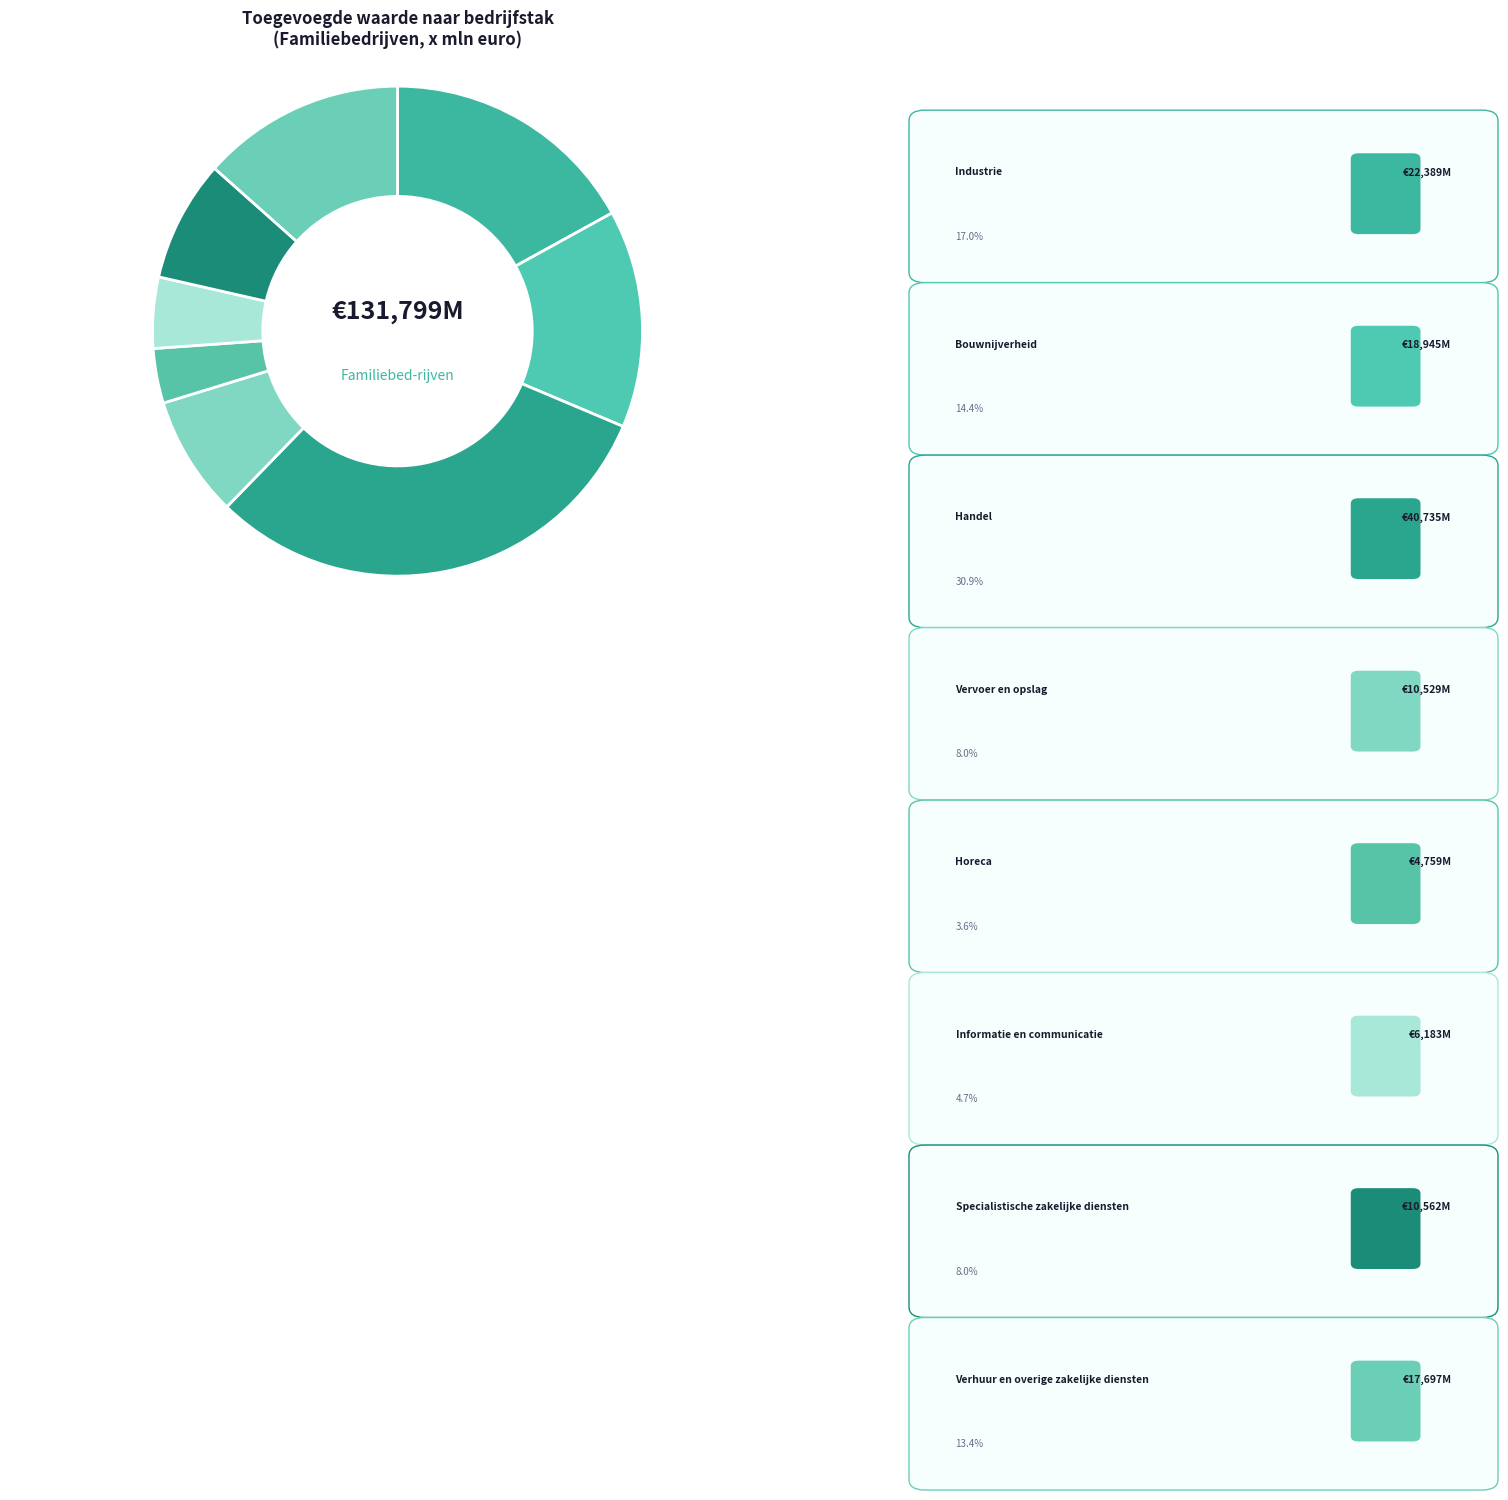

The Horeca slice represents 10% of the pie. True or false?

False